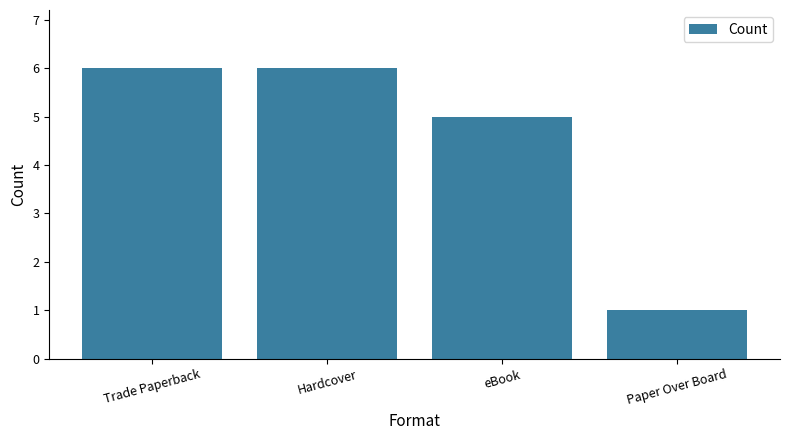

What position from the left is Hardcover?

2